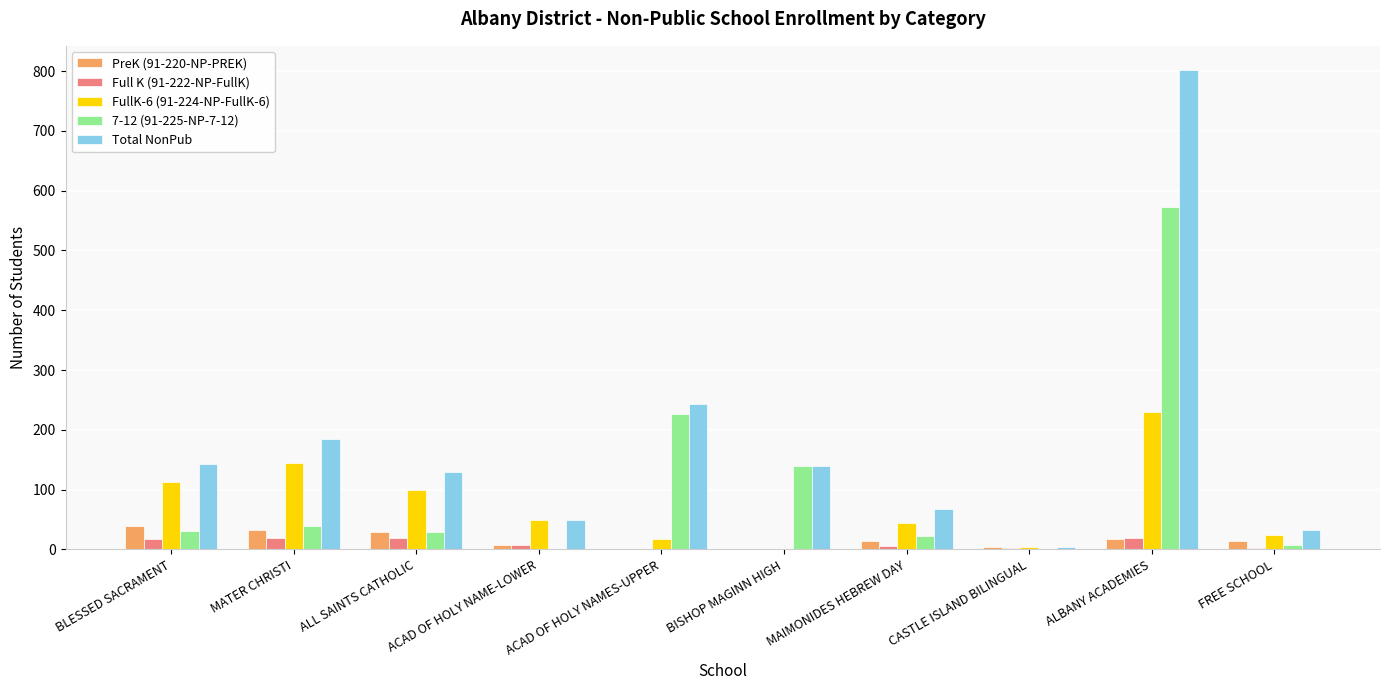

Is the value of FullK-6 (91-224-NP-FullK-6) at ALL SAINTS CATHOLIC greater than the value of Full K (91-222-NP-FullK) at CASTLE ISLAND BILINGUAL?

Yes